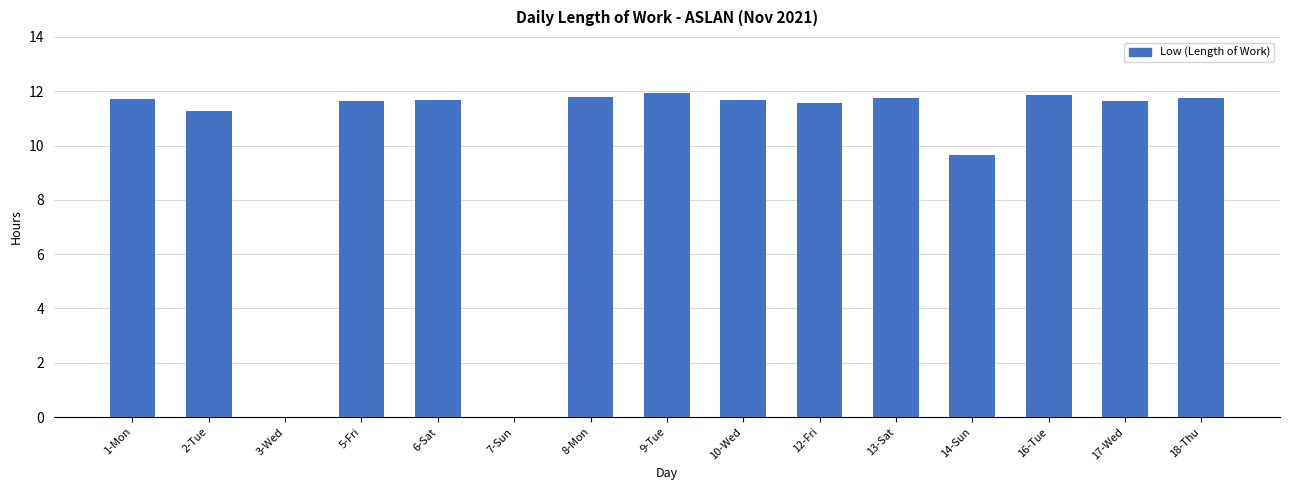

Read the value at 9-Tue.

11.9